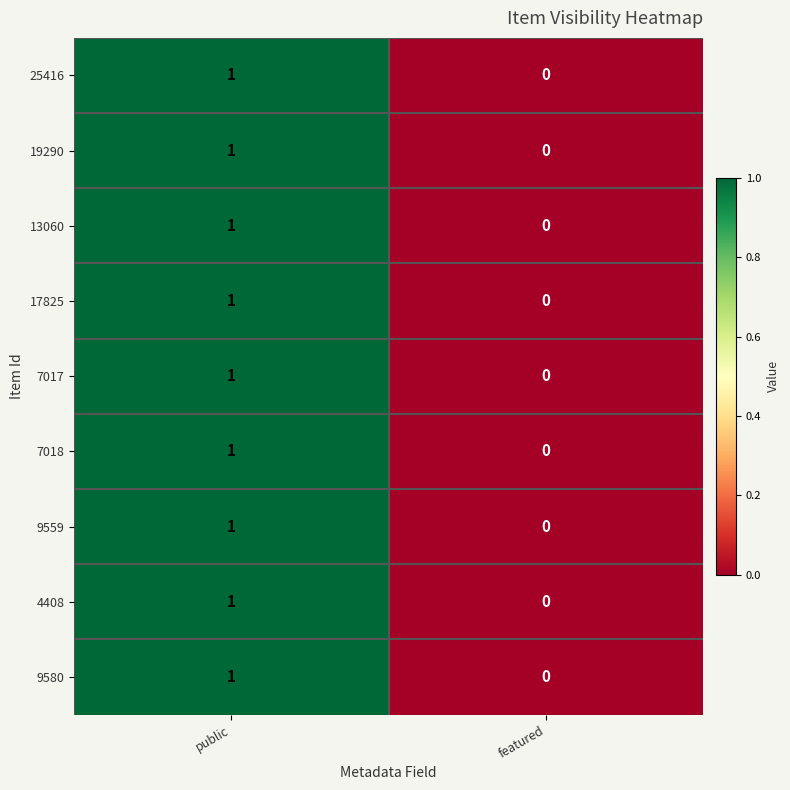

Rank the categories by 19290 value from highest to lowest.

public, featured